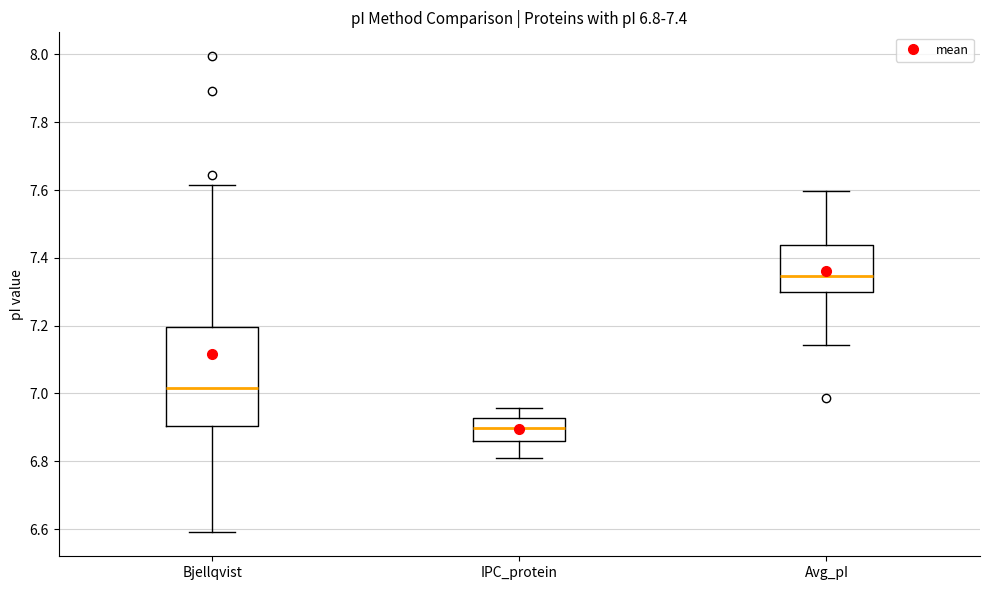

Comparing the boxes themselves (not the whiskers), which one is the tallest?

Bjellqvist